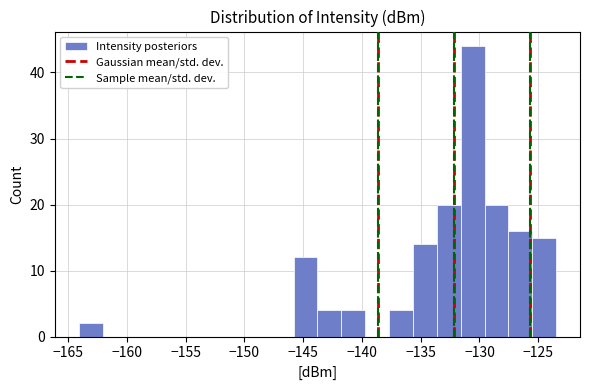

What is the height of the bar covering -131.5 to -129.5 on the x-axis? Neither the bar edges nor the heights are printed on the chart, so give them approximately, as read against the axes.

44